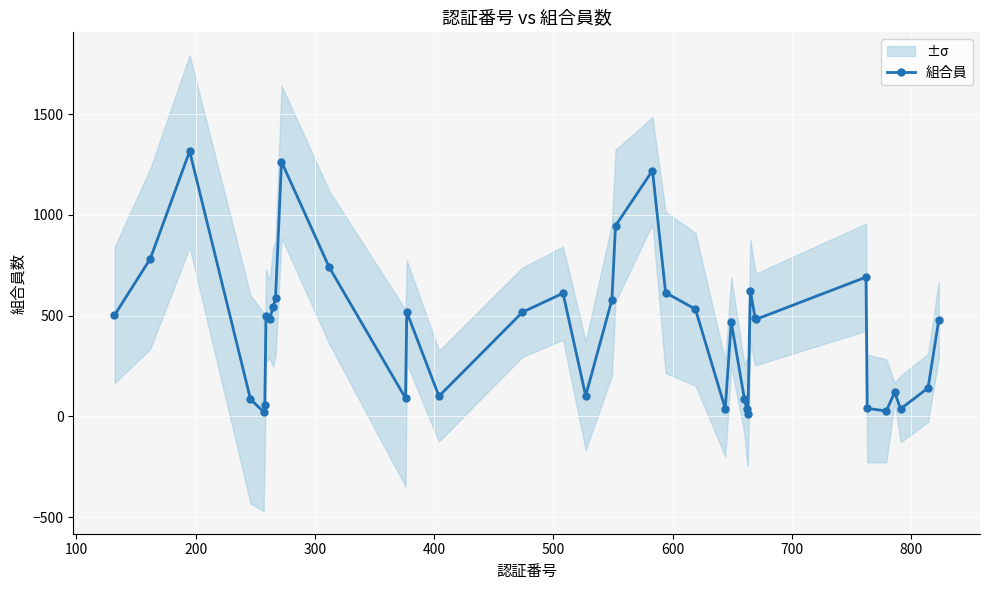

Is this an area chart (filled region under the line)?

No